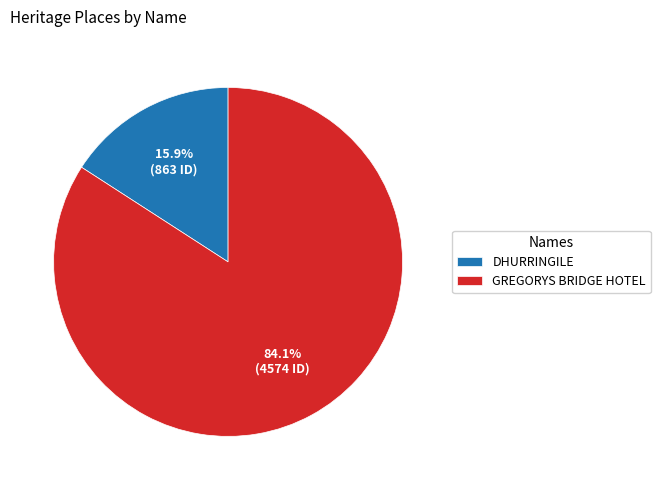

Approximately how many times larger is the value at GREGORYS BRIDGE HOTEL compared to DHURRINGILE?

5.3